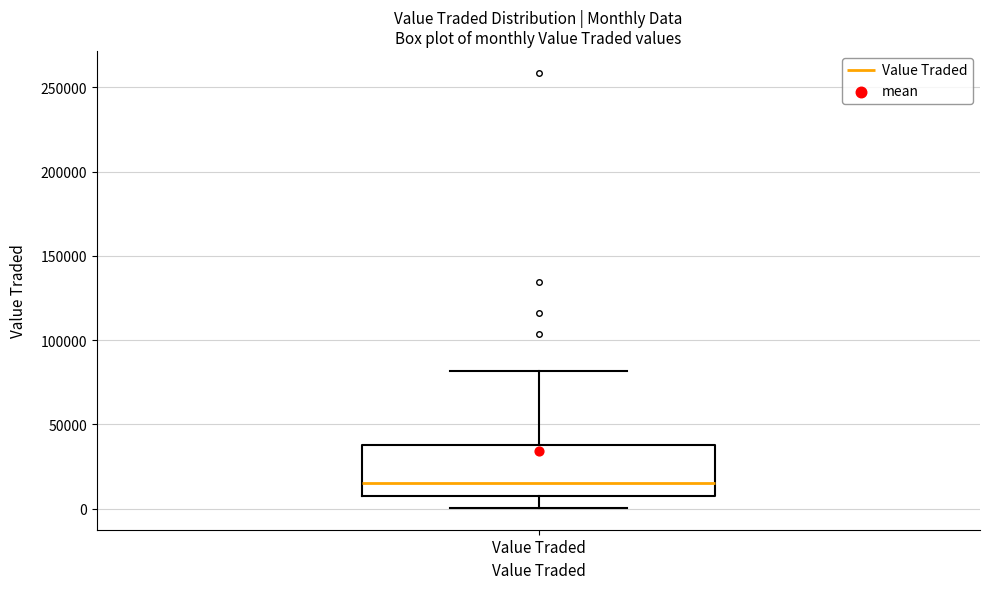

Read this box plot against the y-axis: the position of the median line, the range covered by the box, and the ends of both whiskers. The values are not printed on the chart, so give them approximately, as read against the axis.

median 15000, box 10000 to 40000, whiskers 0 to 80000